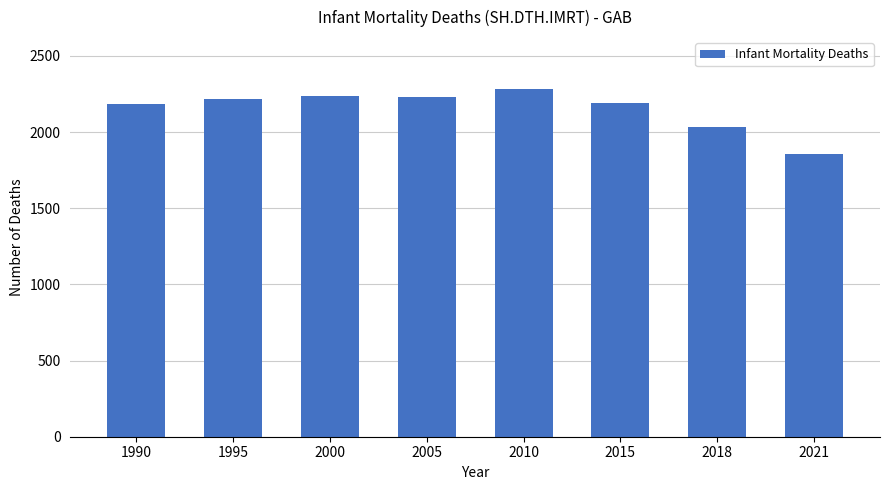

What is the average value?

2153